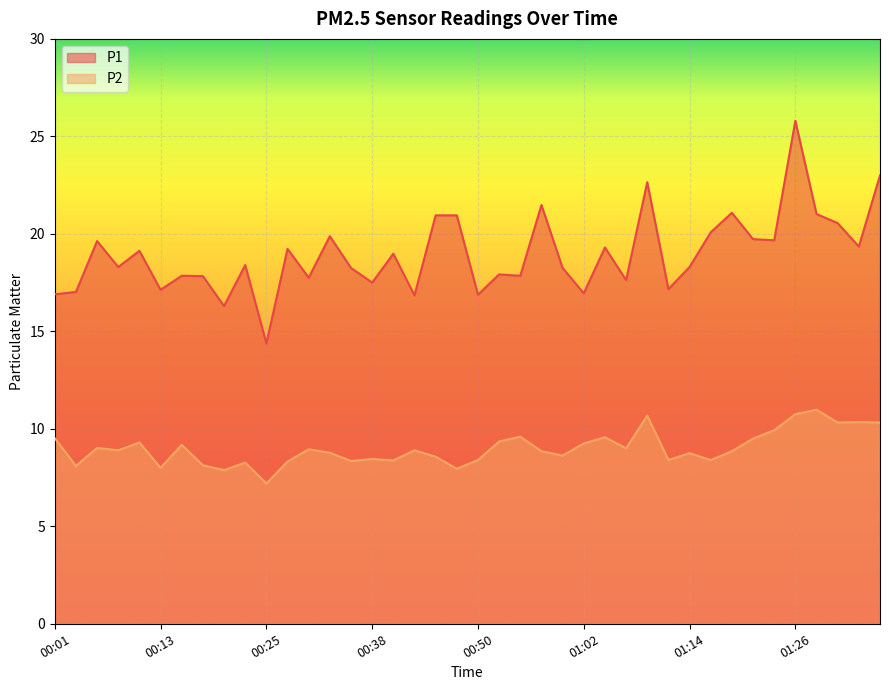

What is the smallest value displayed?

7.2